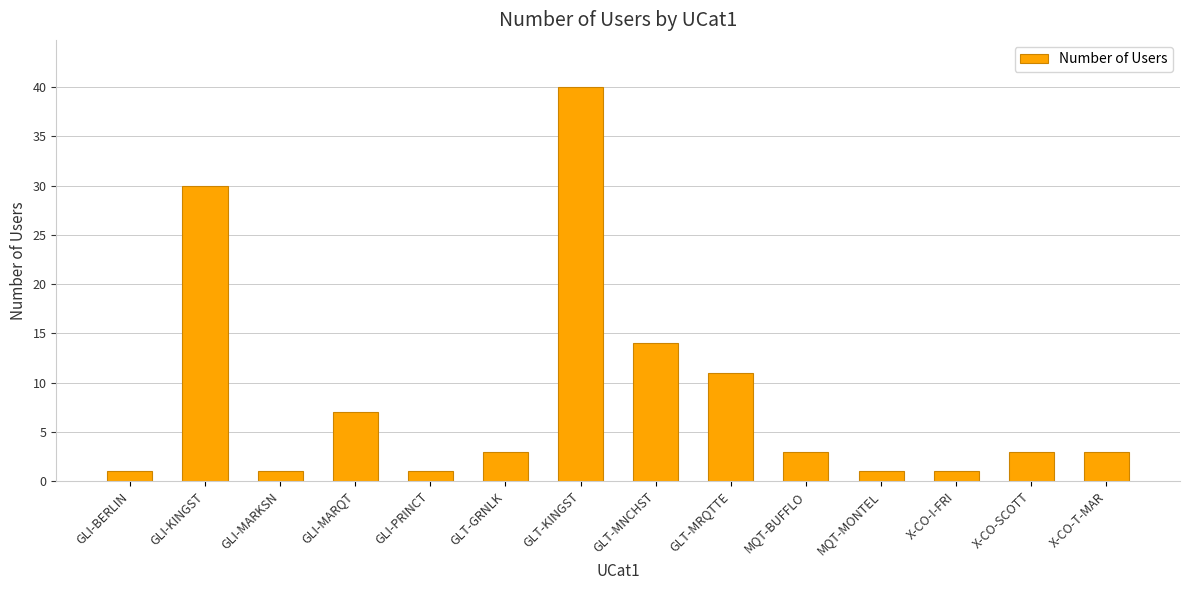

Count the number of categories in the chart.

14